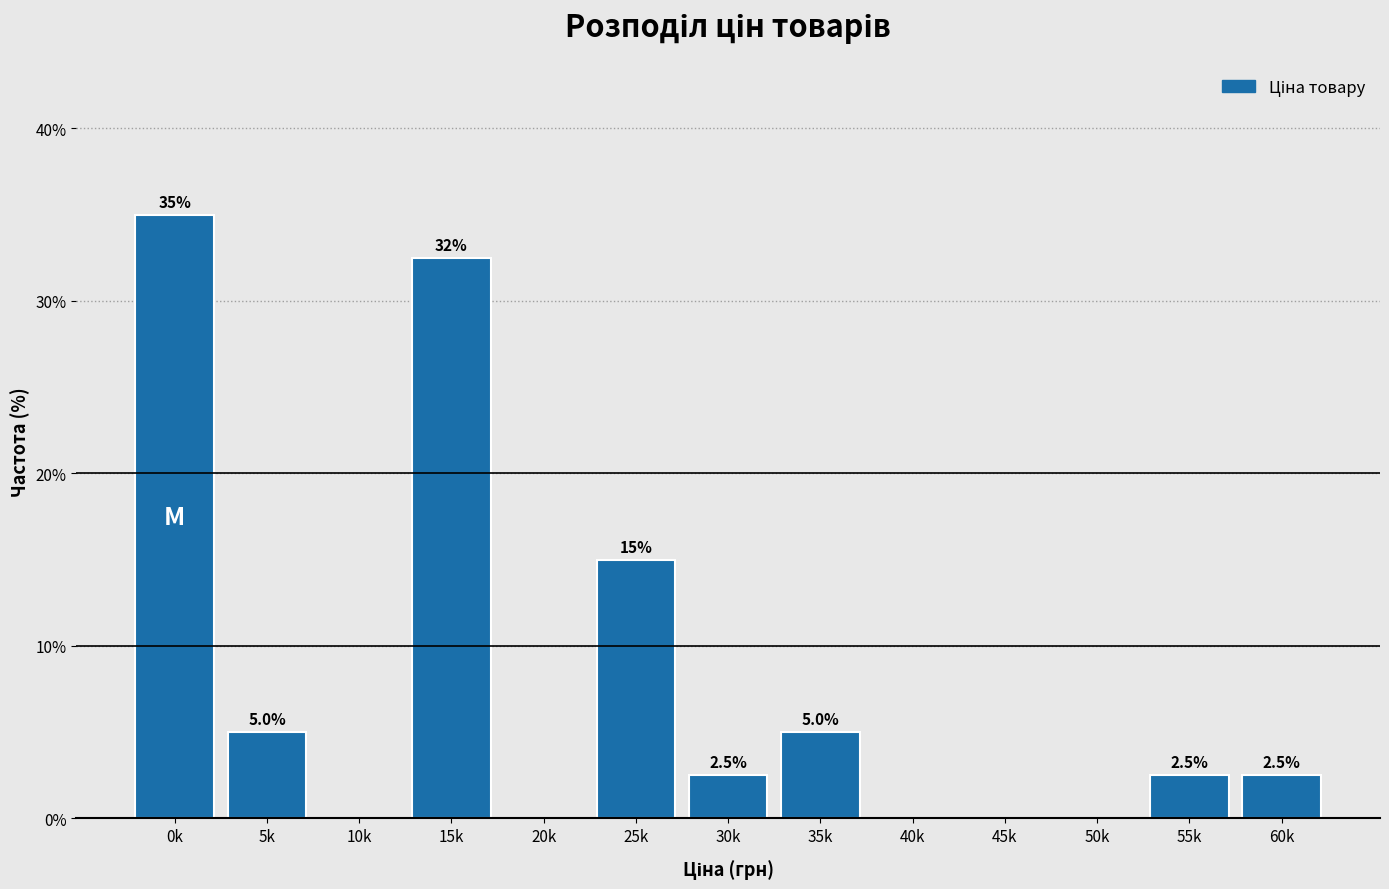

Reading right to left, transcribe all the data shown in this chart.

60k=2.5	55k=2.5	50k=0.0	45k=0.0	40k=0.0	35k=5.0	30k=2.5	25k=15.0	20k=0.0	15k=32.5	10k=0.0	5k=5.0	0k=35.0